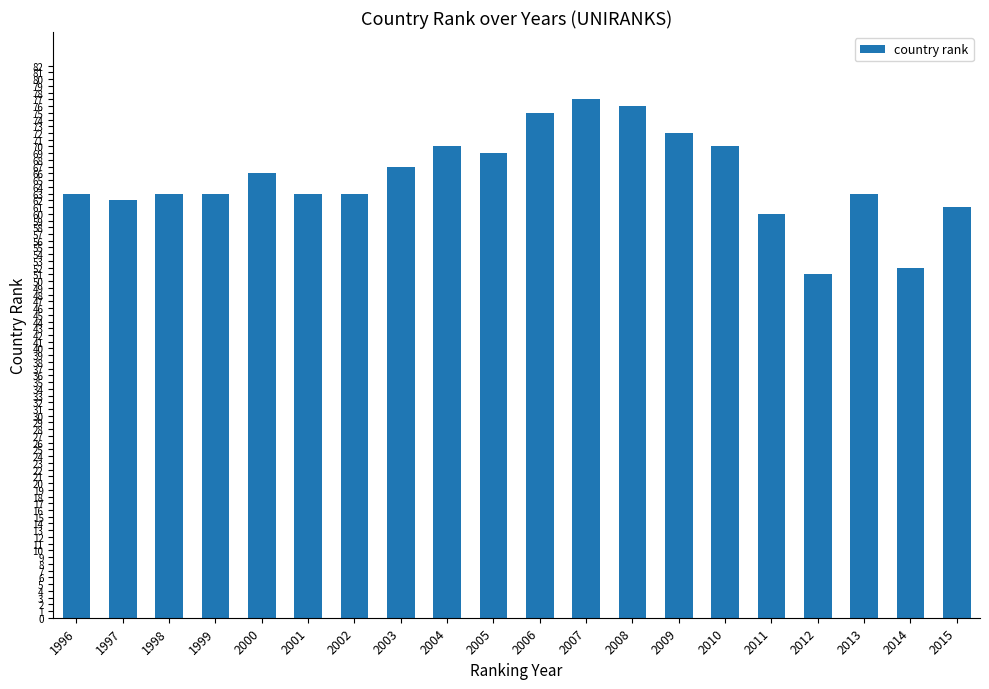

Does the chart contain stacked bars?

No